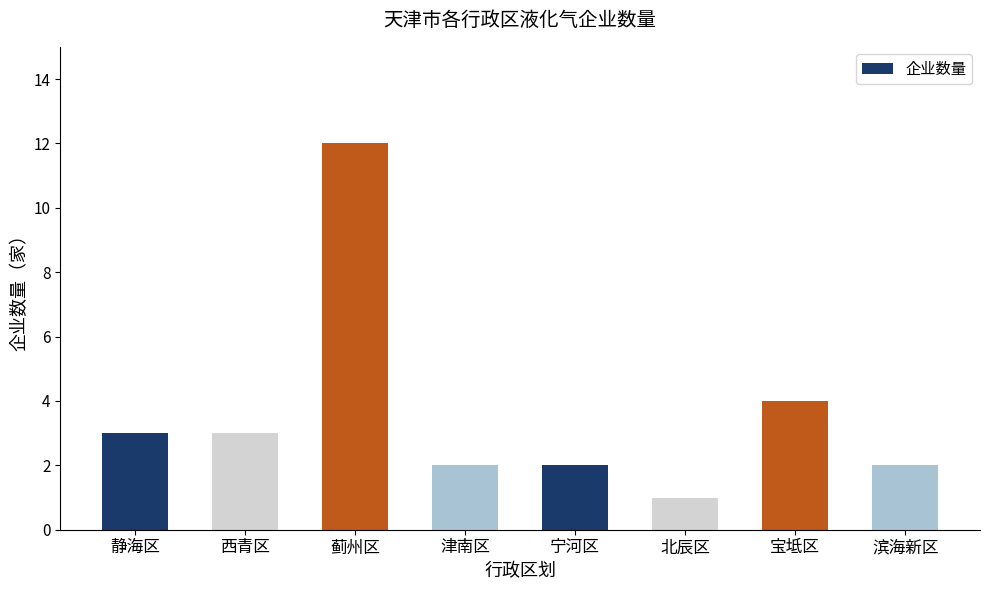

What is the maximum value shown in the chart?

12